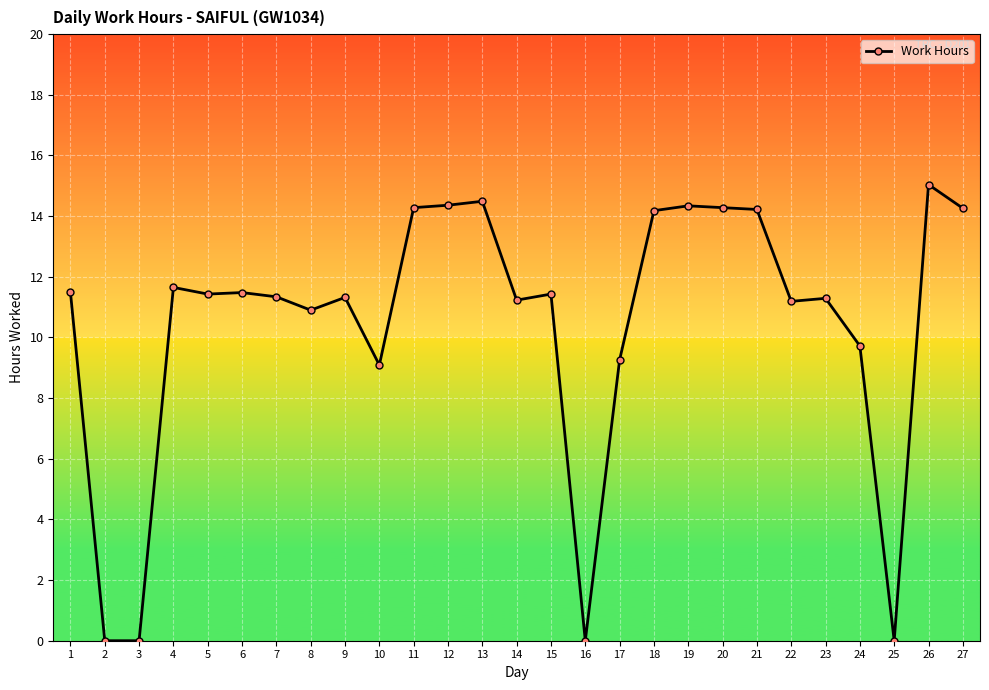

Approximately how many times larger is the value at 10 compared to 27?

0.6